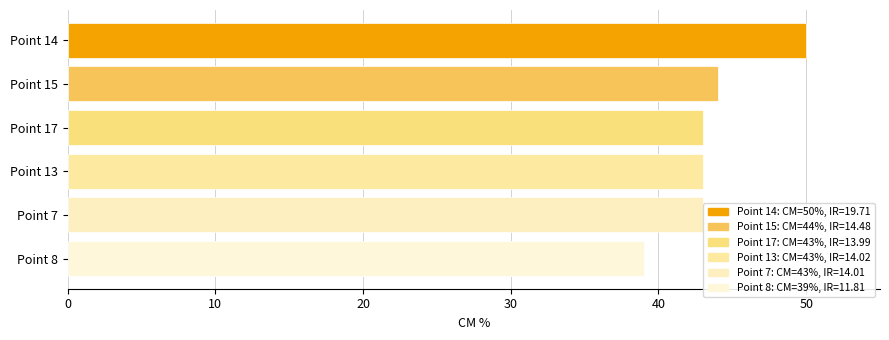

How many data points does each series have?

6